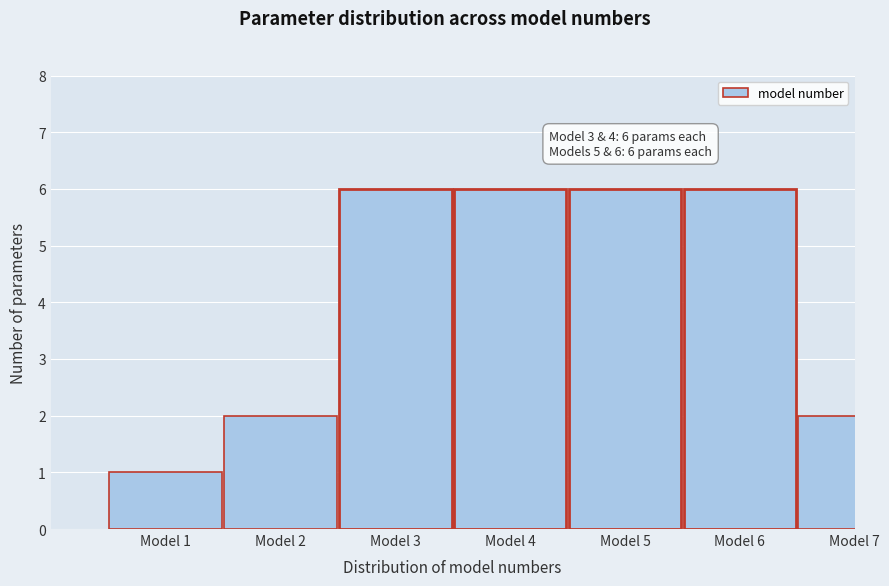

Reading left to right, what are all the values shown in this chart?

1	2	6	6	6	6	2